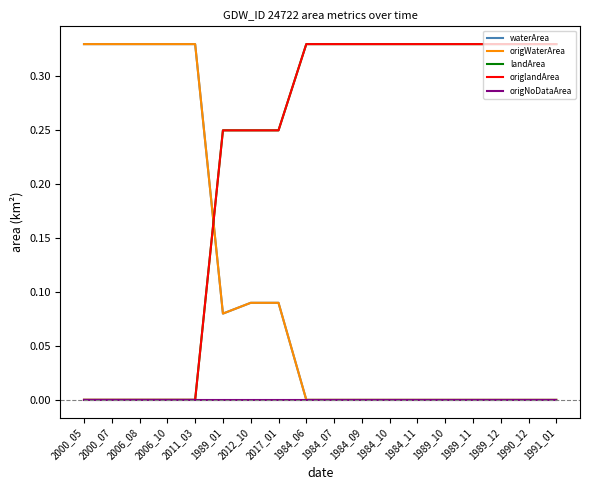

What is the sum of all landArea values?

4.0